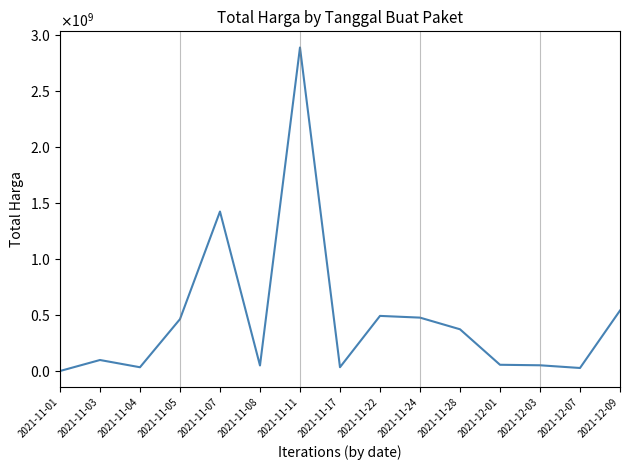

The chart shows a value of 84658741 at 2021-12-03. True or false?

False